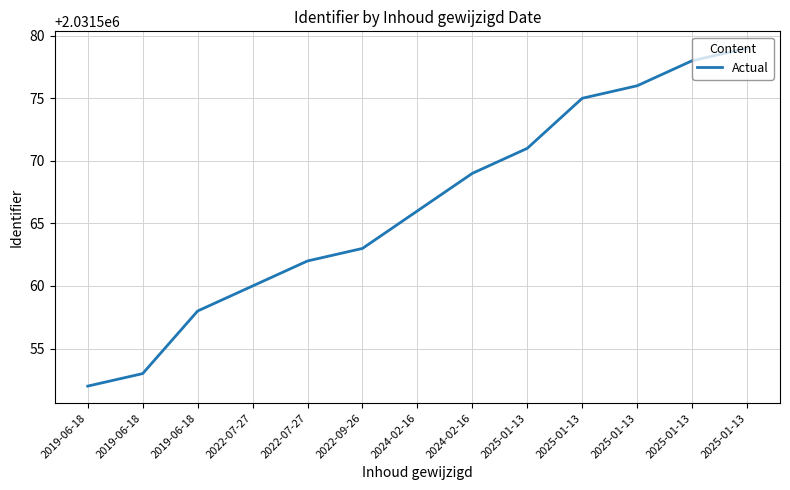

What is the label of the 11th point from the right?

2019-06-18